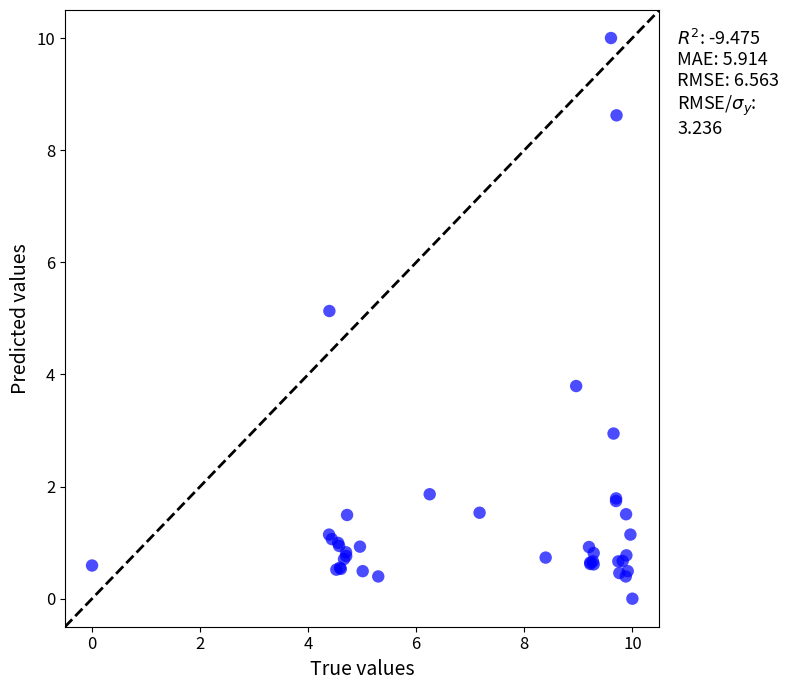

What Y value in the scatter plot is closest to 5?

5.1